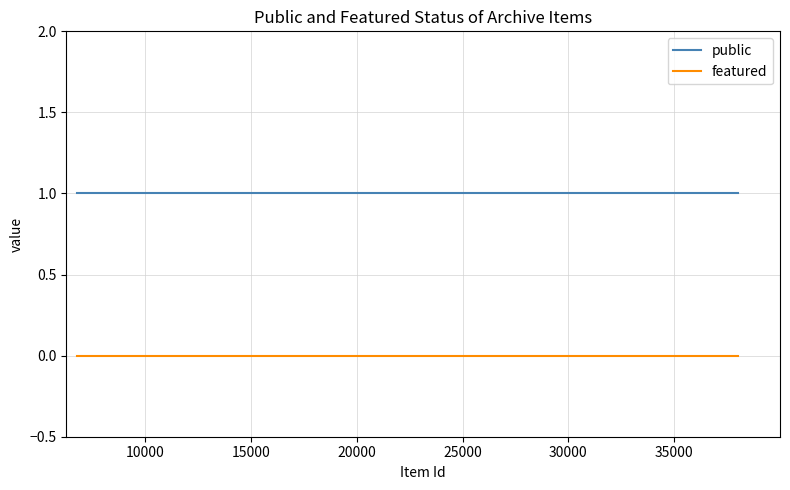

Rank the series by their maximum value, from highest to lowest.

public, featured